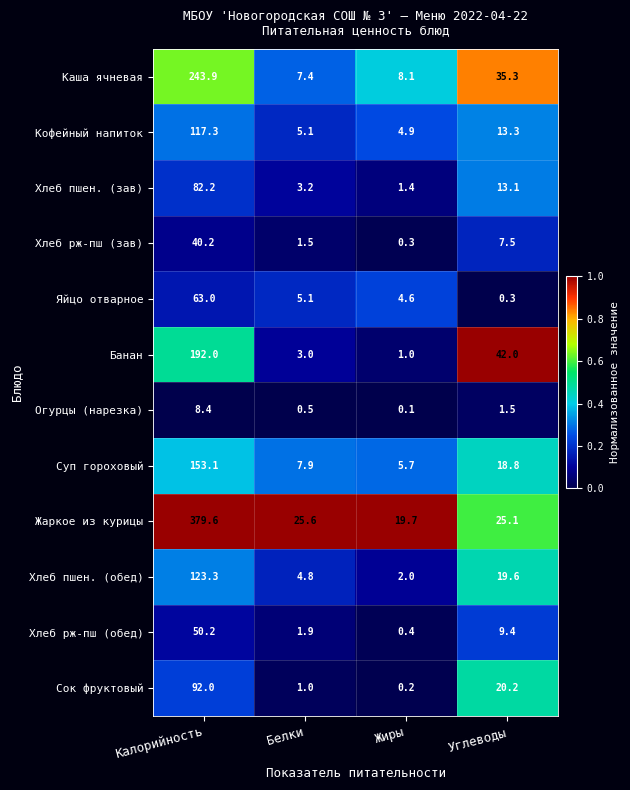

What is the difference between the maximum and minimum values in the Суп гороховый series?

147.4